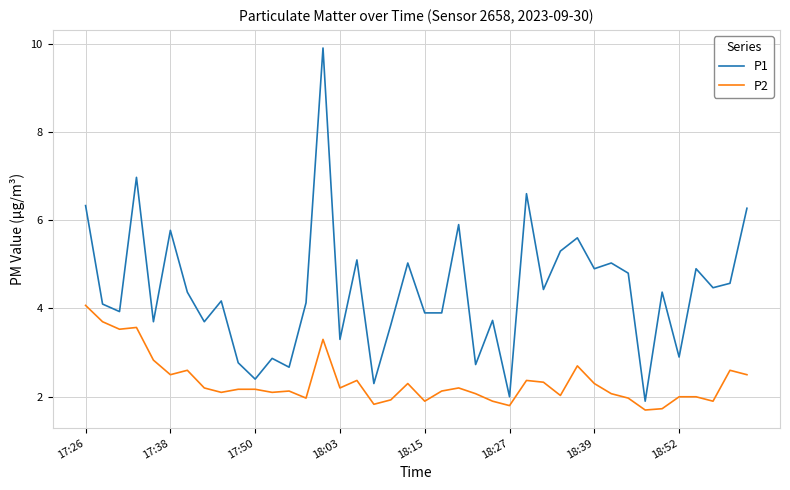

What is the lowest value of the P1 series?

1.9